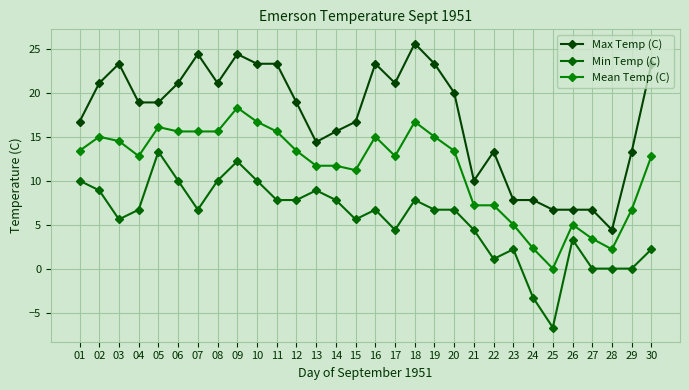

At which category does Max Temp (C) reach its first local peak?

03